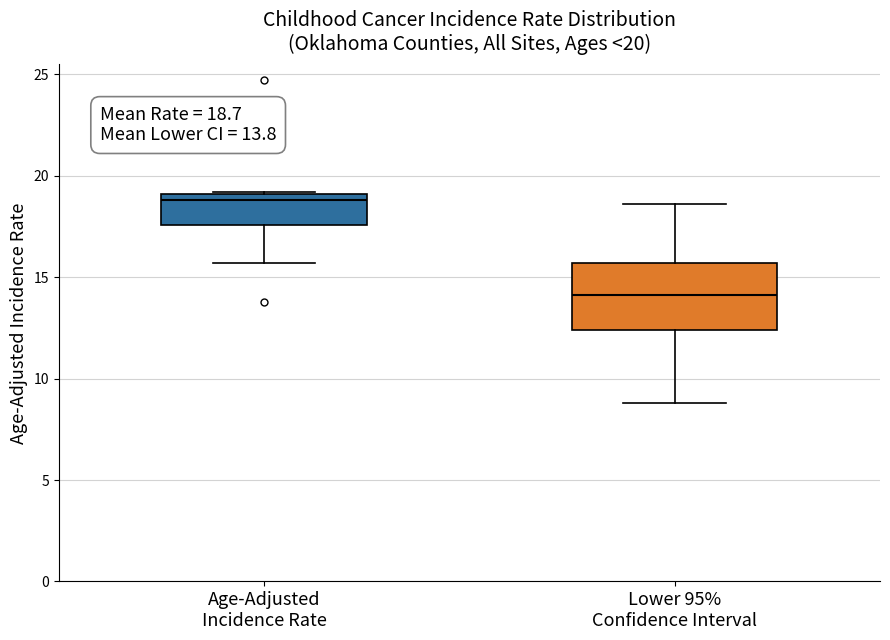

Comparing the boxes themselves (not the whiskers), which one is the tallest?

Lower 95% Confidence Interval